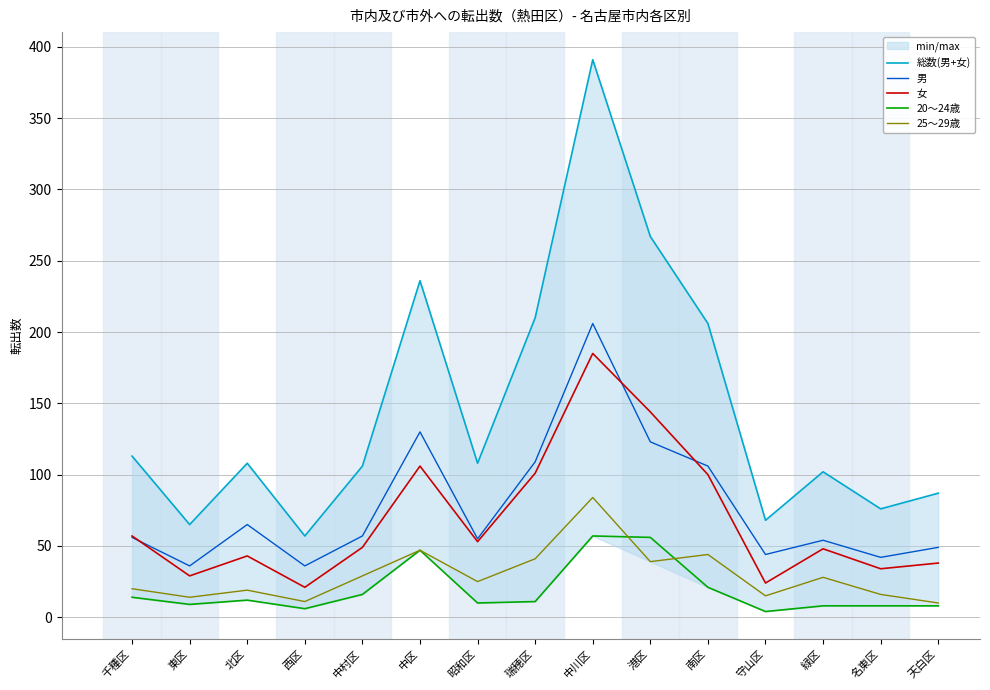

What is the sum of all 20～24歳 values?

287